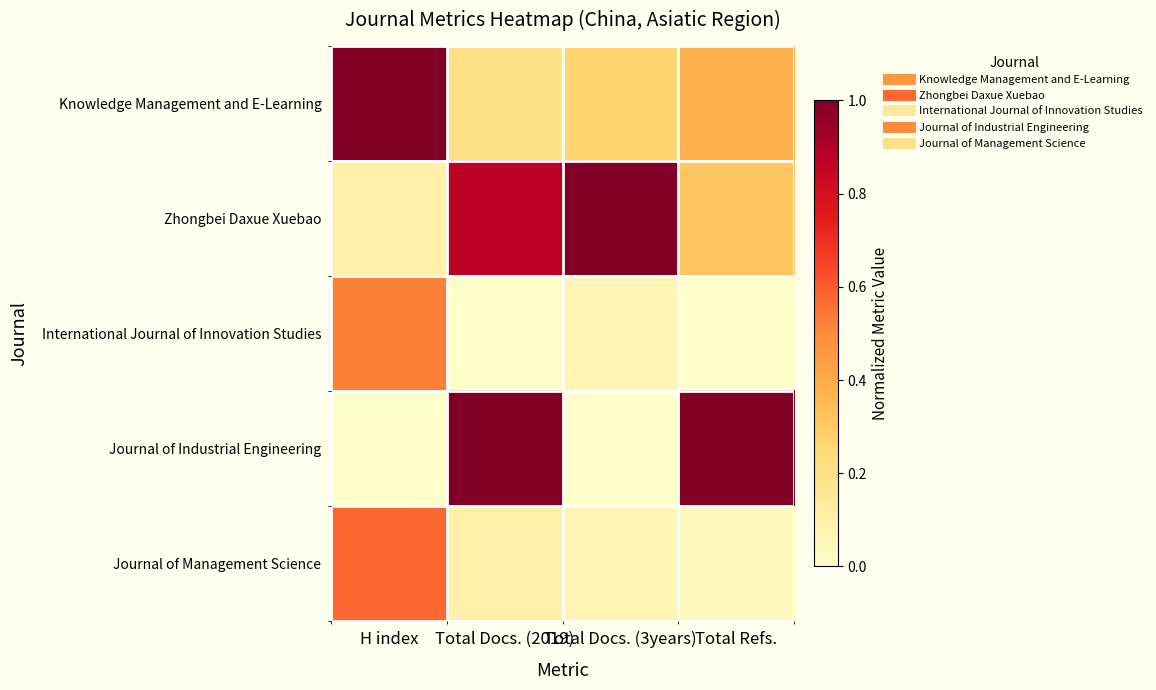

Reading left to right, what are all the values shown in this chart?

Knowledge Management and E-Learning: H index=1.0	Total Docs. (2019)=0.2	Total Docs. (3years)=0.3	Total Refs.=0.4
Zhongbei Daxue Xuebao: H index=0.1	Total Docs. (2019)=0.9	Total Docs. (3years)=1.0	Total Refs.=0.3
International Journal of Innovation Studies: H index=0.5	Total Docs. (2019)=0.0	Total Docs. (3years)=0.1	Total Refs.=0.0
Journal of Industrial Engineering: H index=0.0	Total Docs. (2019)=1.0	Total Docs. (3years)=0.0	Total Refs.=1.0
Journal of Management Science: H index=0.6	Total Docs. (2019)=0.1	Total Docs. (3years)=0.1	Total Refs.=0.0